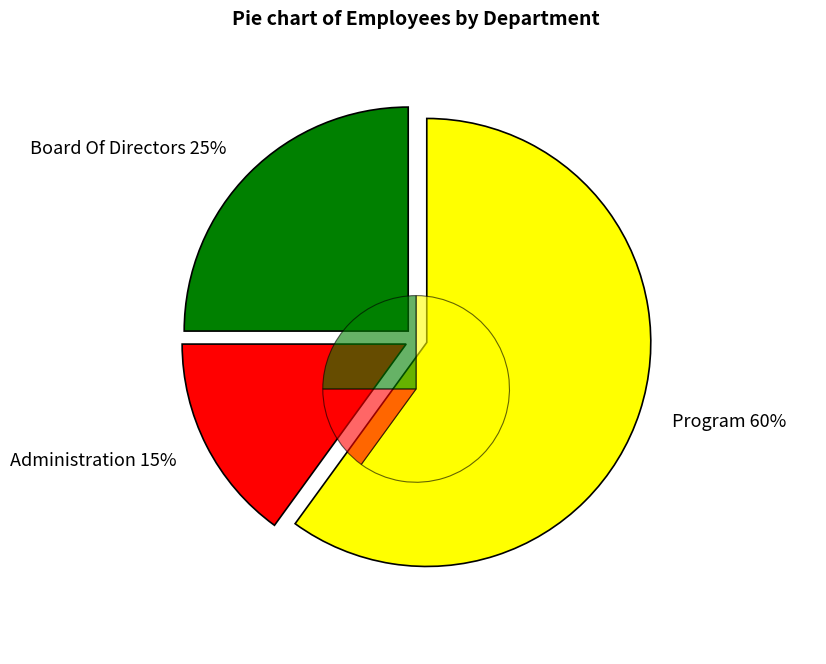

Which has a higher value, Program or Board Of Directors?

Program